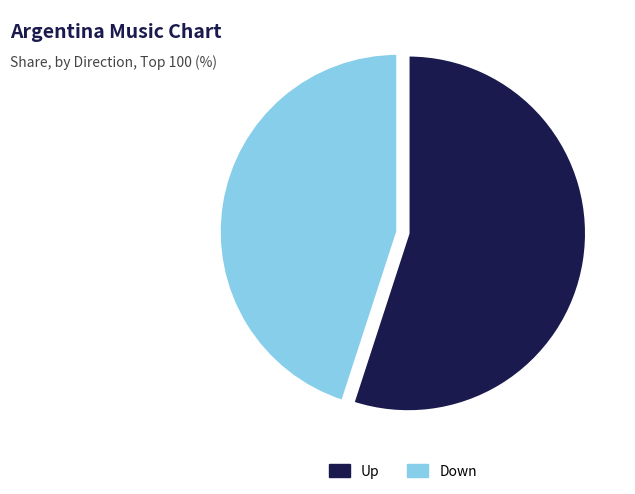

How many segments does this pie chart have?

2